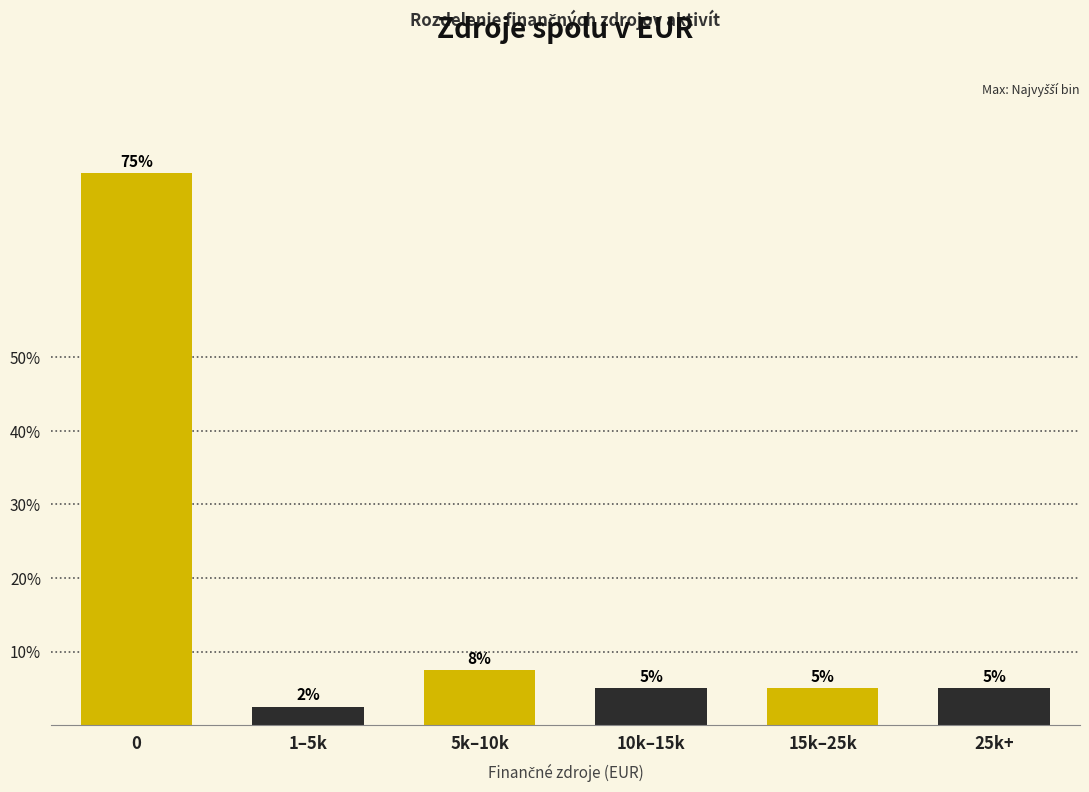

What is the smallest value displayed?

2.5